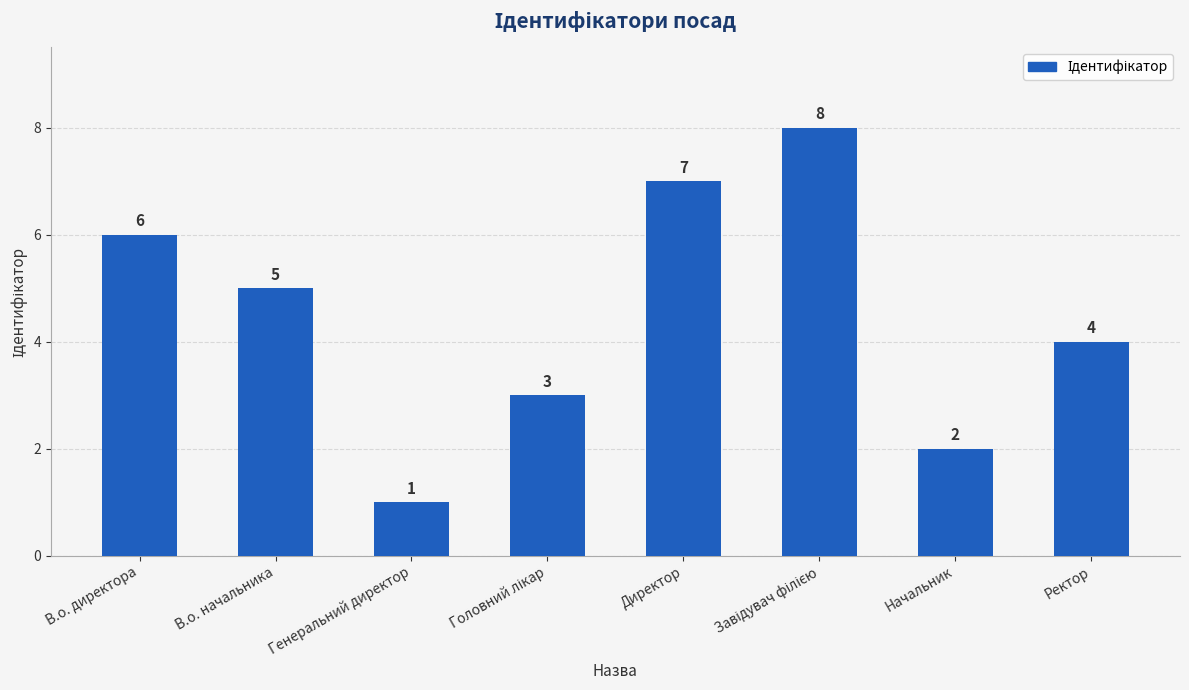

Reading left to right, what are all the values shown in this chart?

6	5	1	3	7	8	2	4